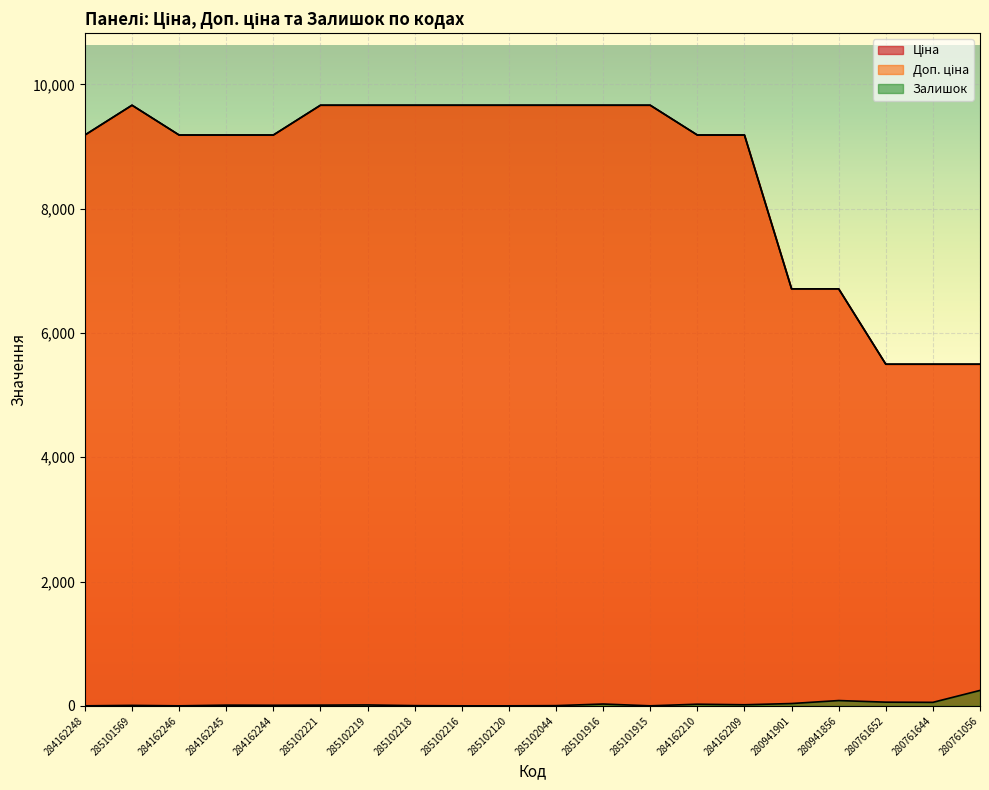

What is the highest value of the Ціна series?

9664.7